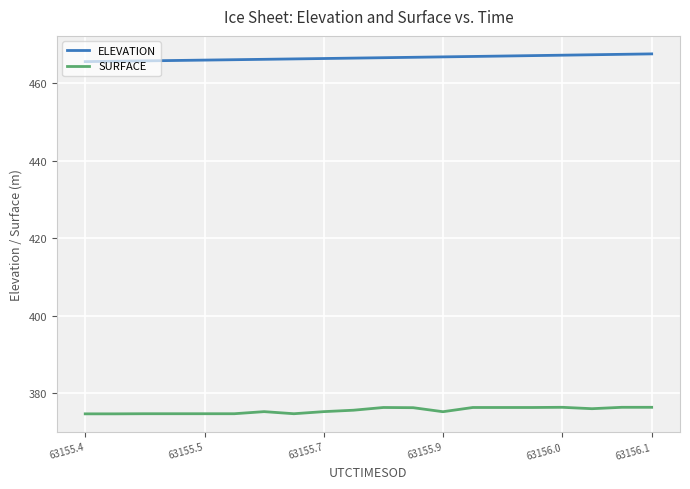

Rank the series by their average value, from highest to lowest.

ELEVATION, SURFACE